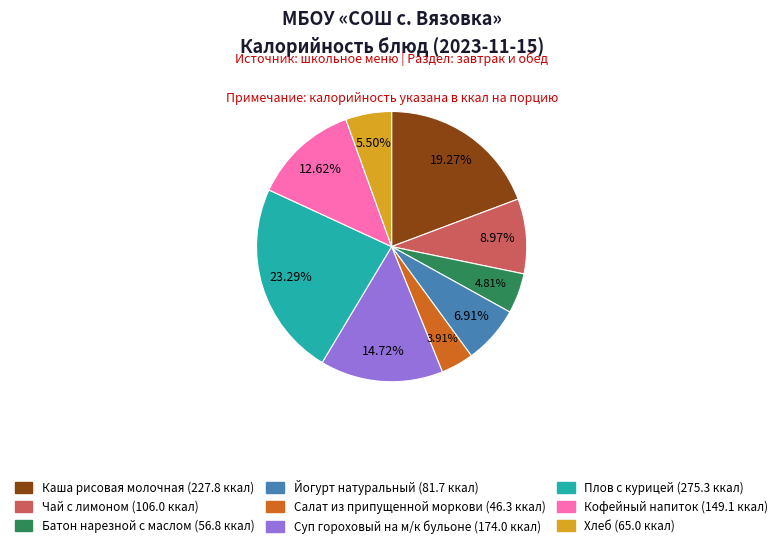

What percentage is the Каша рисовая молочная slice, to the nearest percent?

19%